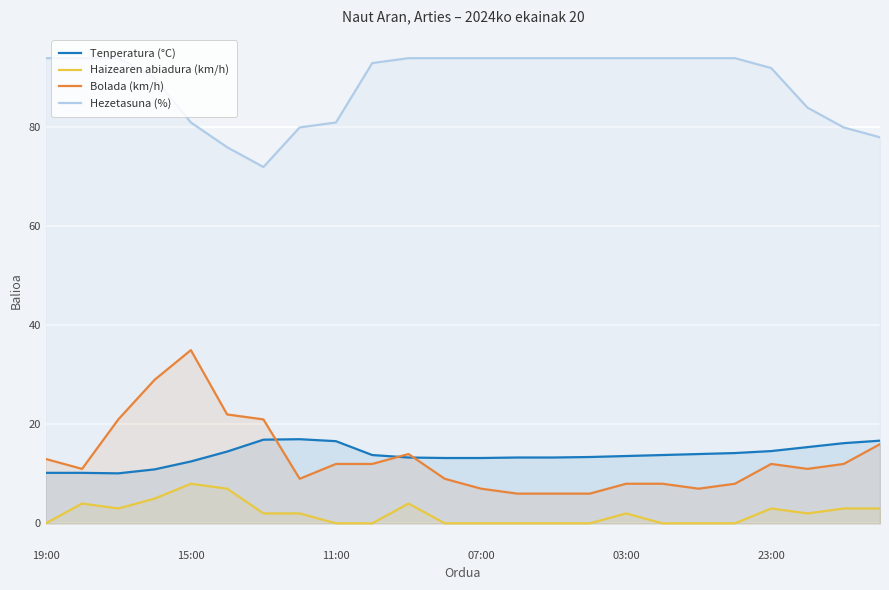

The value of Tenperatura (°C) at 23 is 9.9. True or false?

False